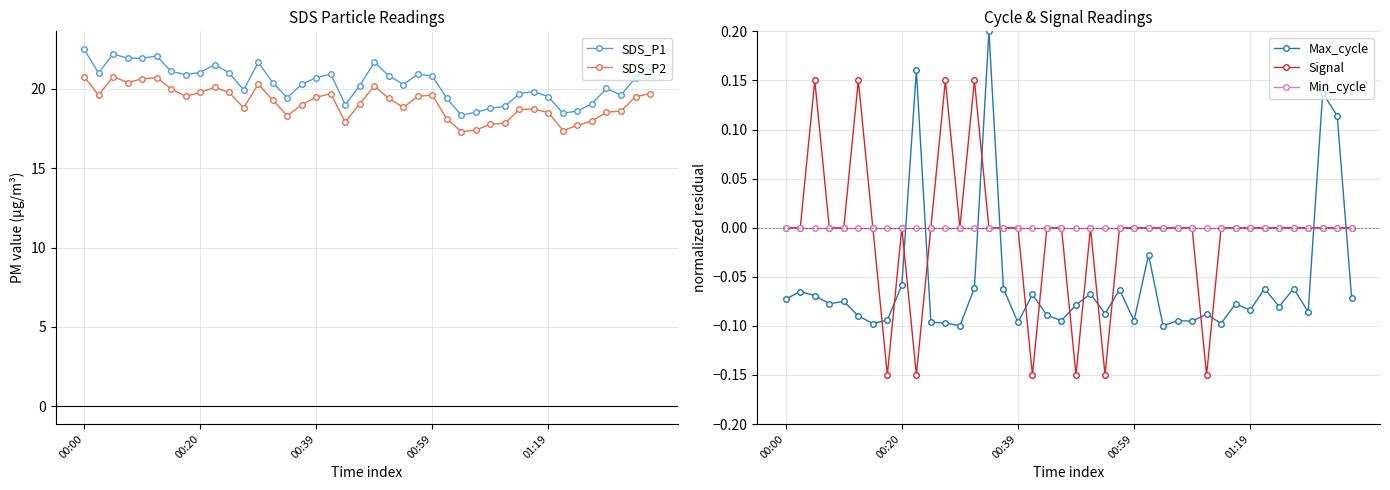

Between 21 and 28, which series saw the biggest shift?

SDS_P1